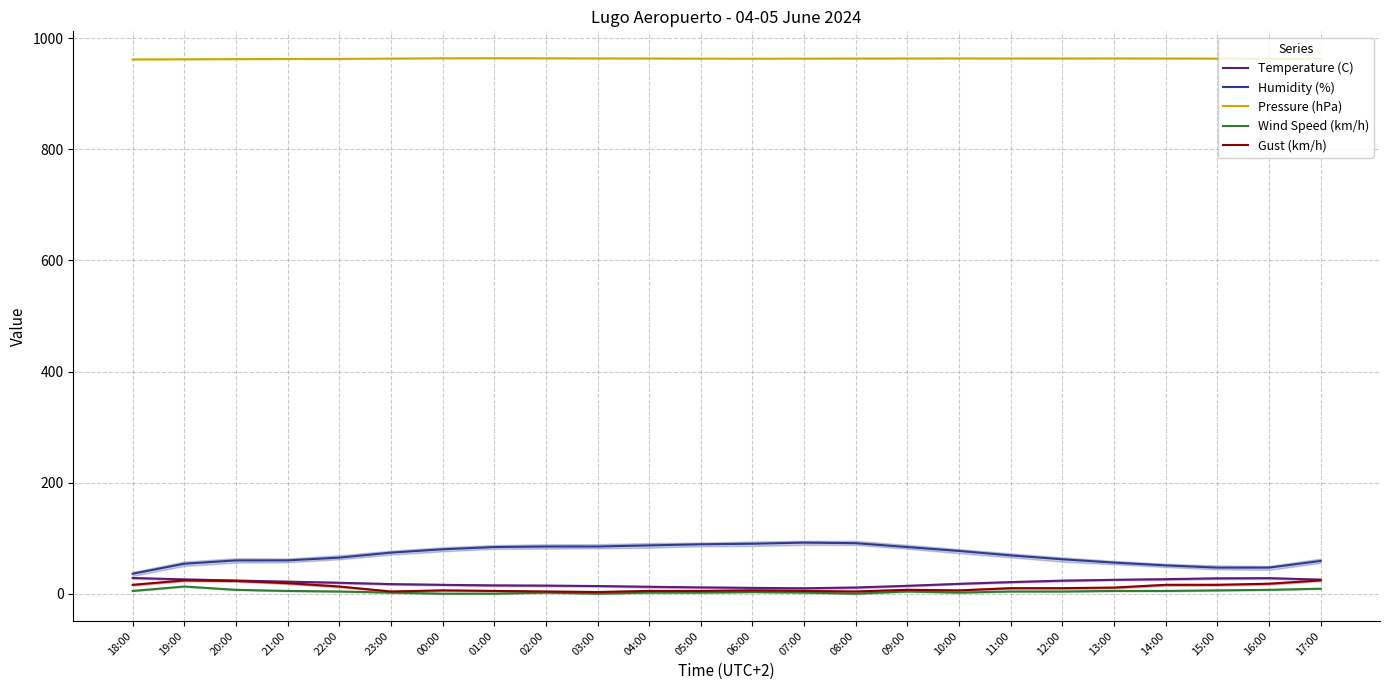

Which series changed the most between 22:00 and 14:00?

Humidity (%)